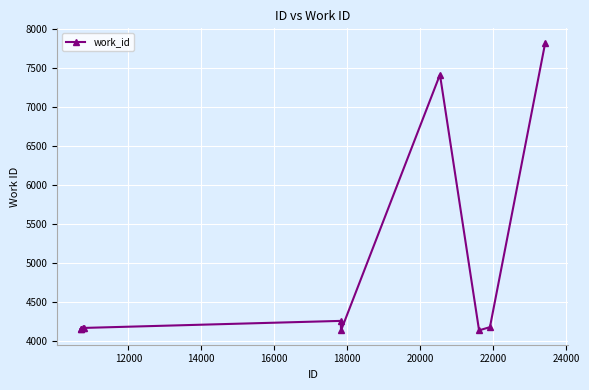

What is the average value?

4858